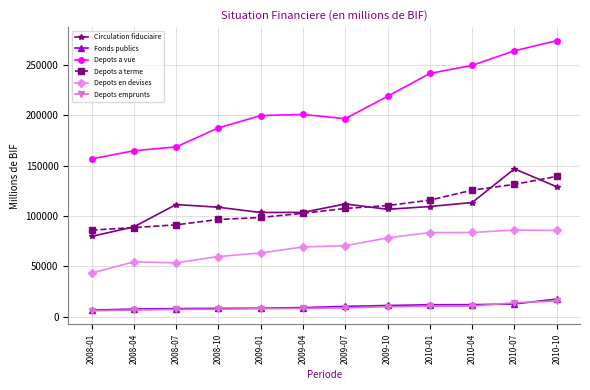

In Depots a vue, how many points are higher than both neighbors (excluding endpoints)?

1